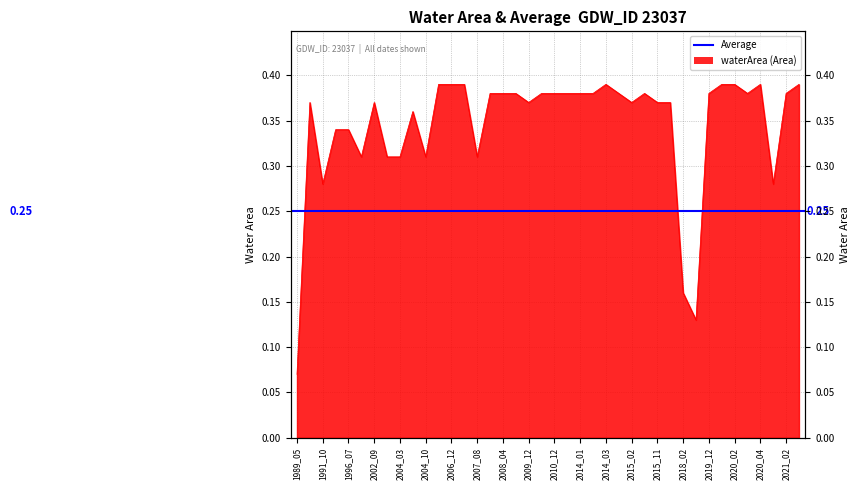

Reading left to right, extract all data points from this chart.

0.1	0.4	0.3	0.3	0.3	0.3	0.4	0.3	0.3	0.4	0.3	0.4	0.4	0.4	0.3	0.4	0.4	0.4	0.4	0.4	0.4	0.4	0.4	0.4	0.4	0.4	0.4	0.4	0.4	0.4	0.2	0.1	0.4	0.4	0.4	0.4	0.4	0.3	0.4	0.4